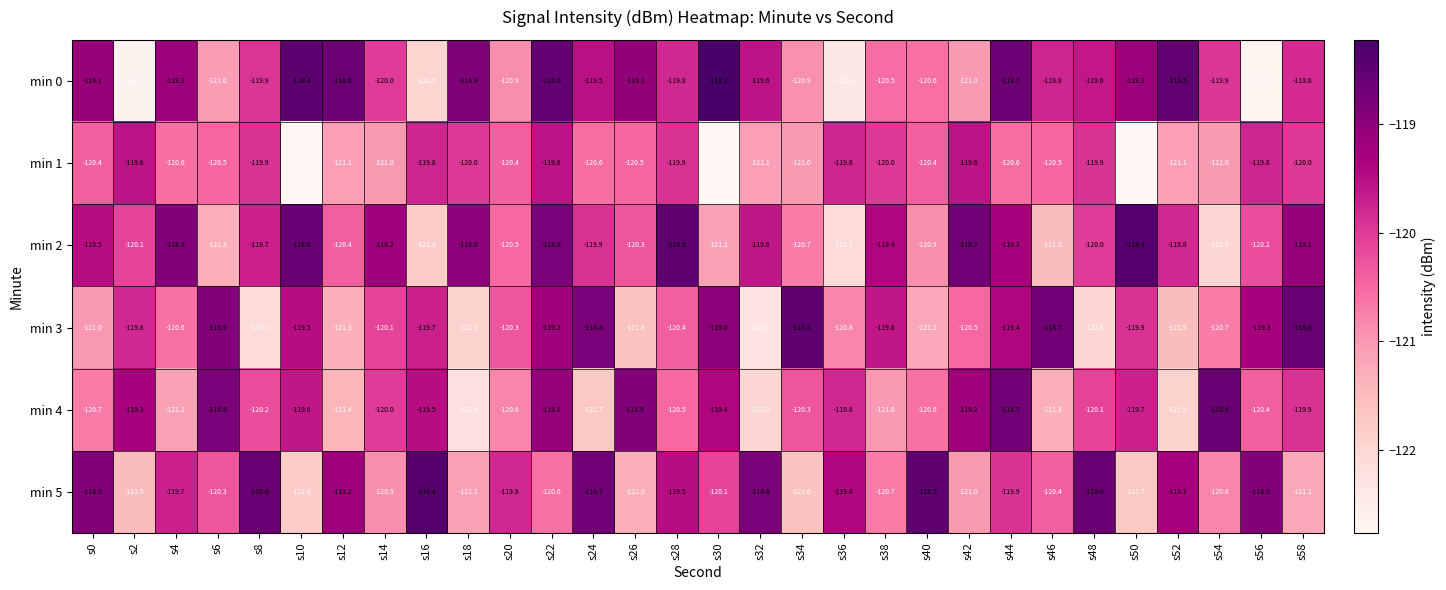

Which series has the widest spread of values?

min 0